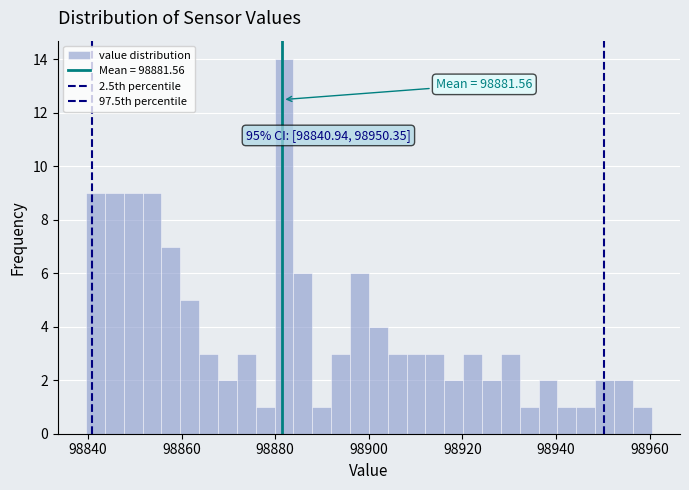

Around what value on the x-axis is the tallest bar? Give the approximate position of its centre, as read against the axis.

98882